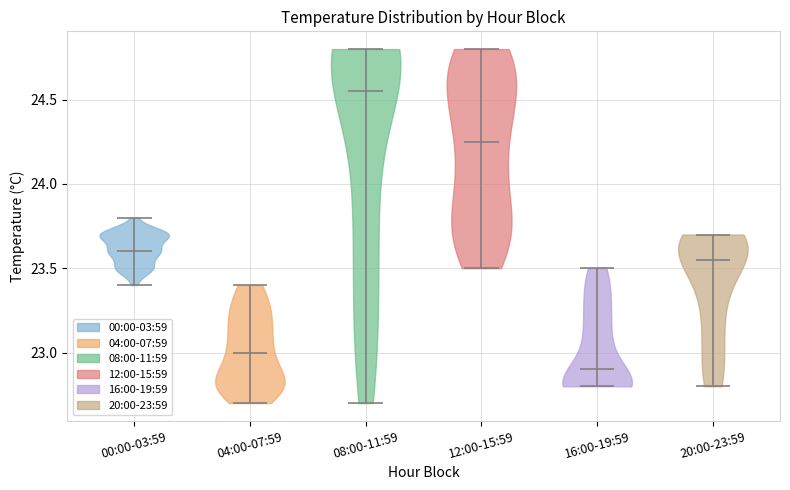

Where does the median line of the violin for 20:00-23:59 sit on the y-axis? The values are not printed on the chart, so give them approximately, as read against the axis.

23.55